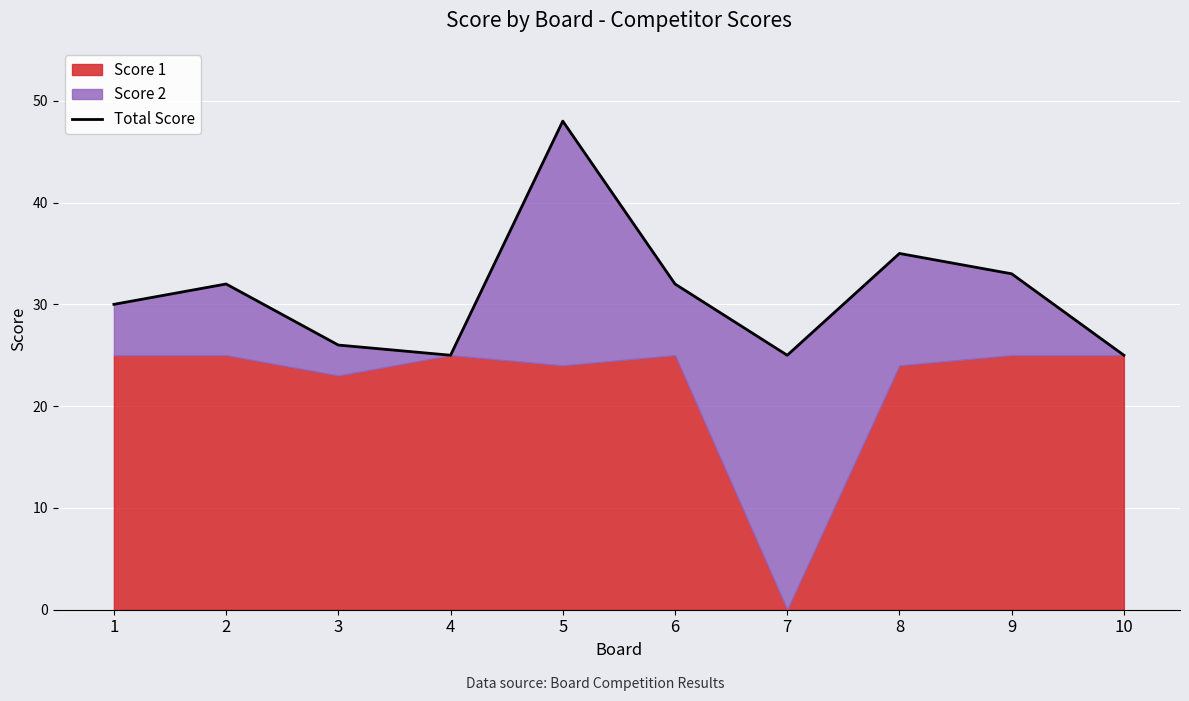

What is the value of the 7th point from the left?

25